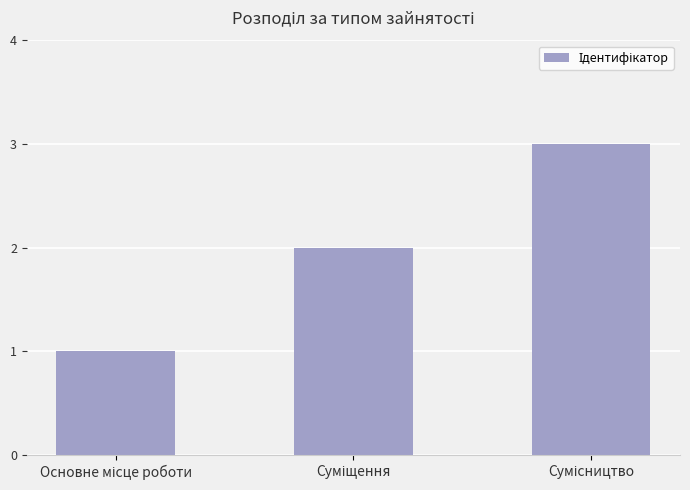

What is the maximum value shown in the chart?

3